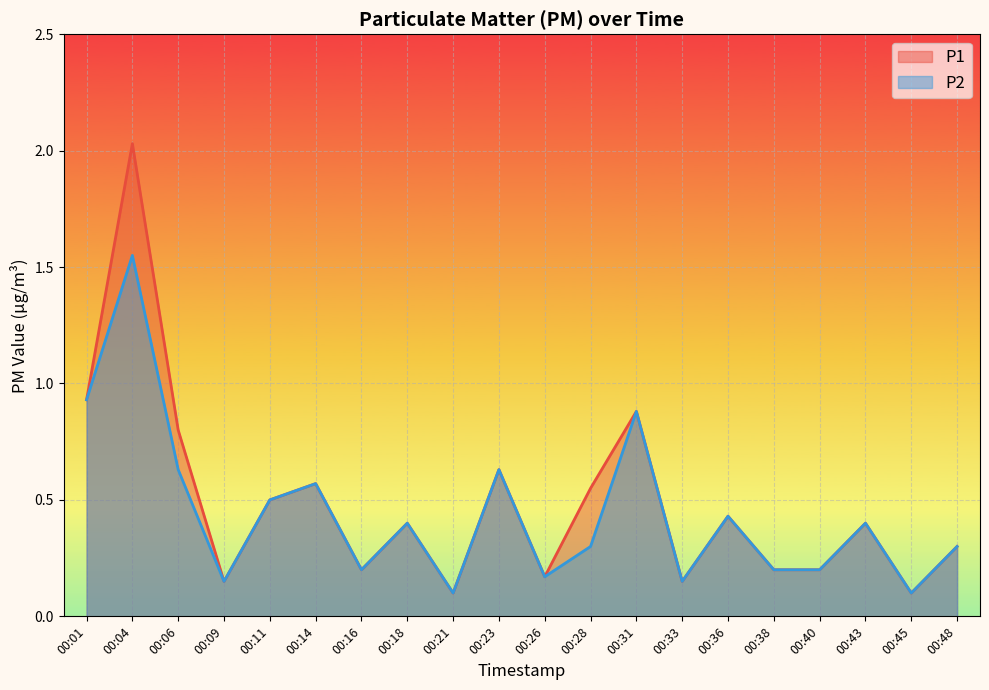

What is the difference between the P2 values at 00:31 and 00:18?

0.5